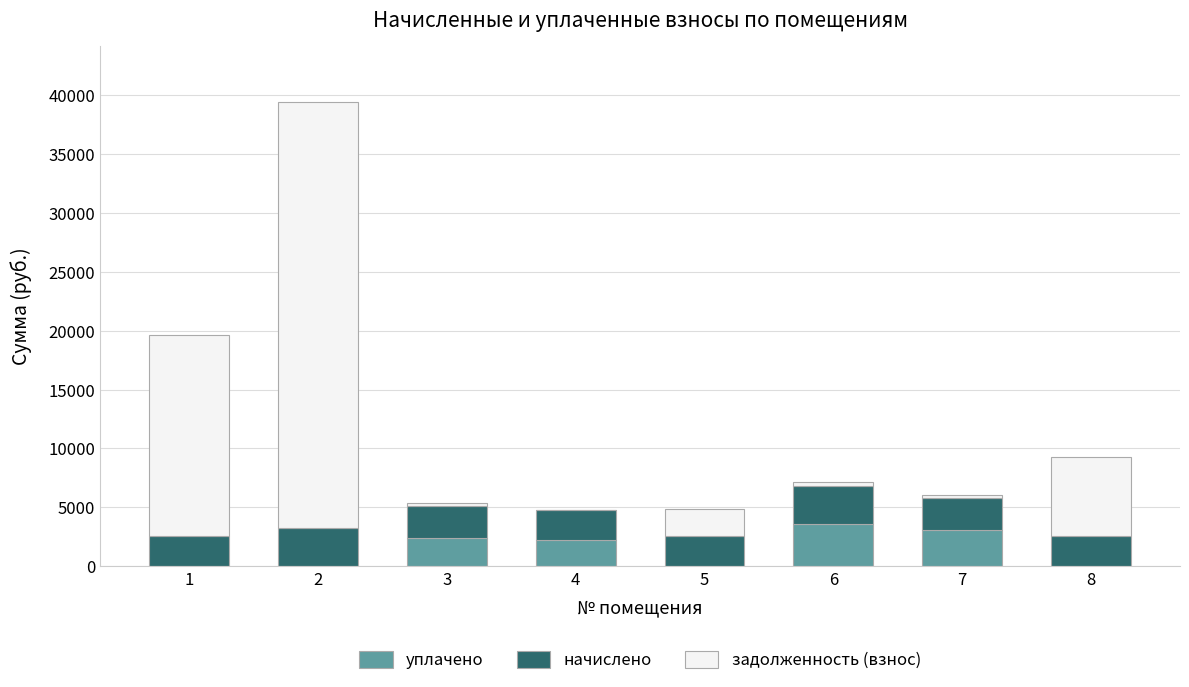

Is it true that уплачено equals 0.0 at 5?

True